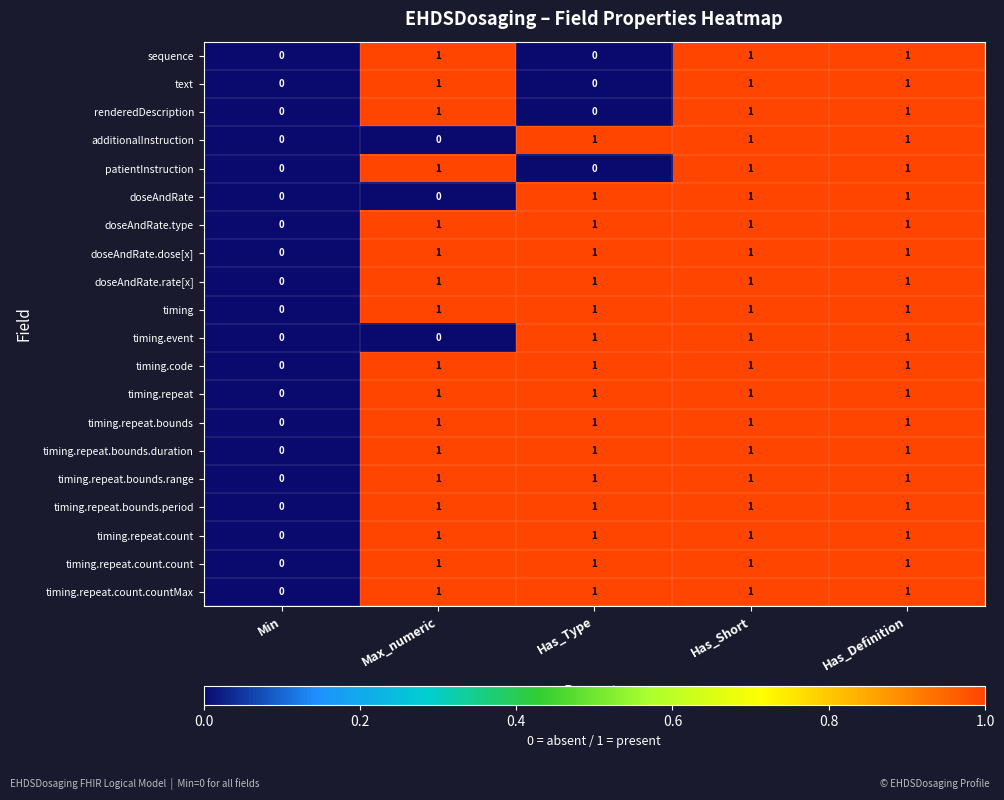

Is the value of timing.repeat at Max_numeric greater than the value of timing.repeat.count.count at Min?

Yes